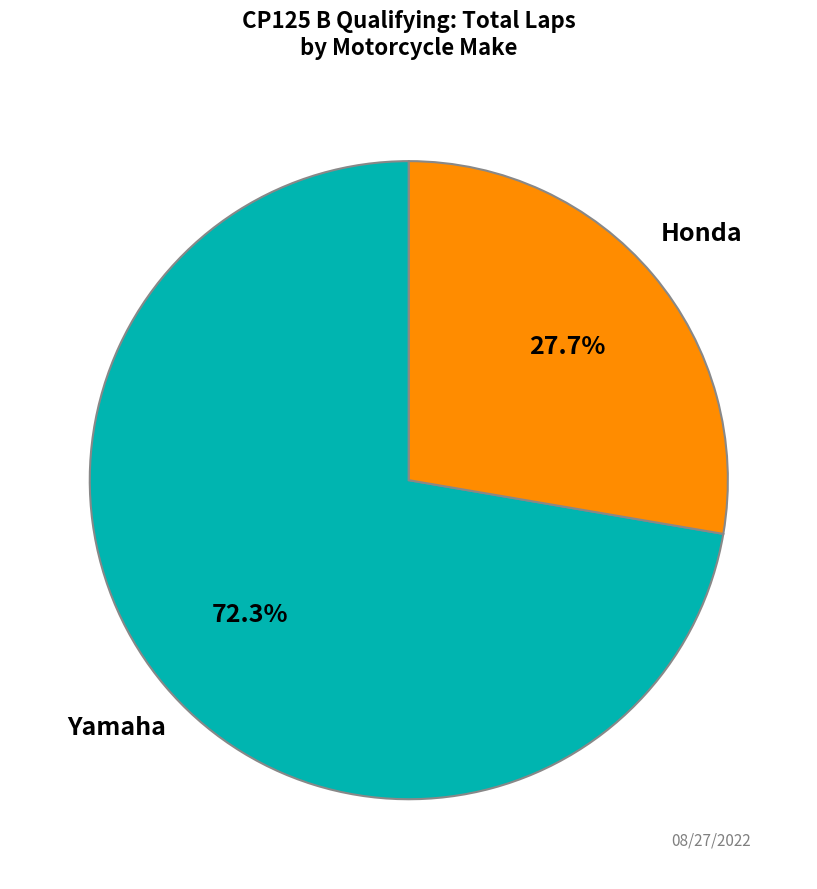

Does any single category account for the majority?

Yes